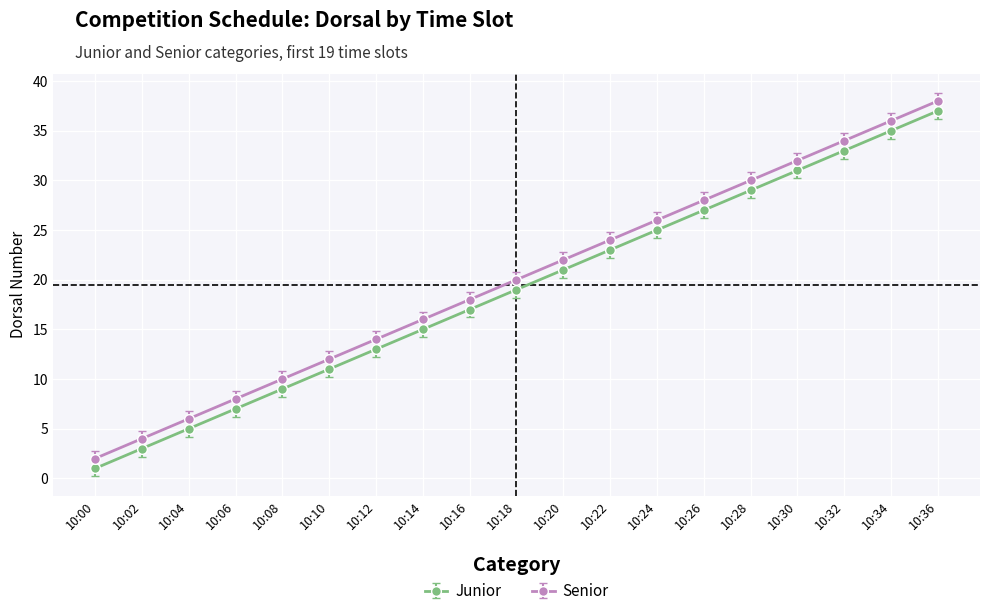

True or false: Senior has more than 0 points higher than both neighbors.

False